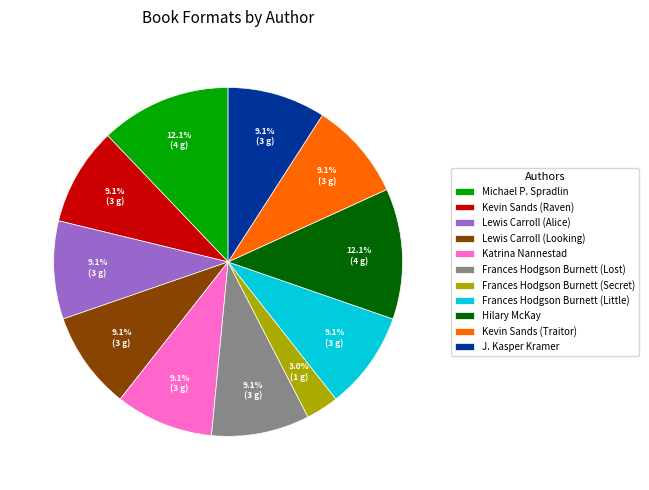

To the nearest percent, what is the combined percentage of J. Kasper Kramer and Frances Hodgson Burnett (Secret)?

12%